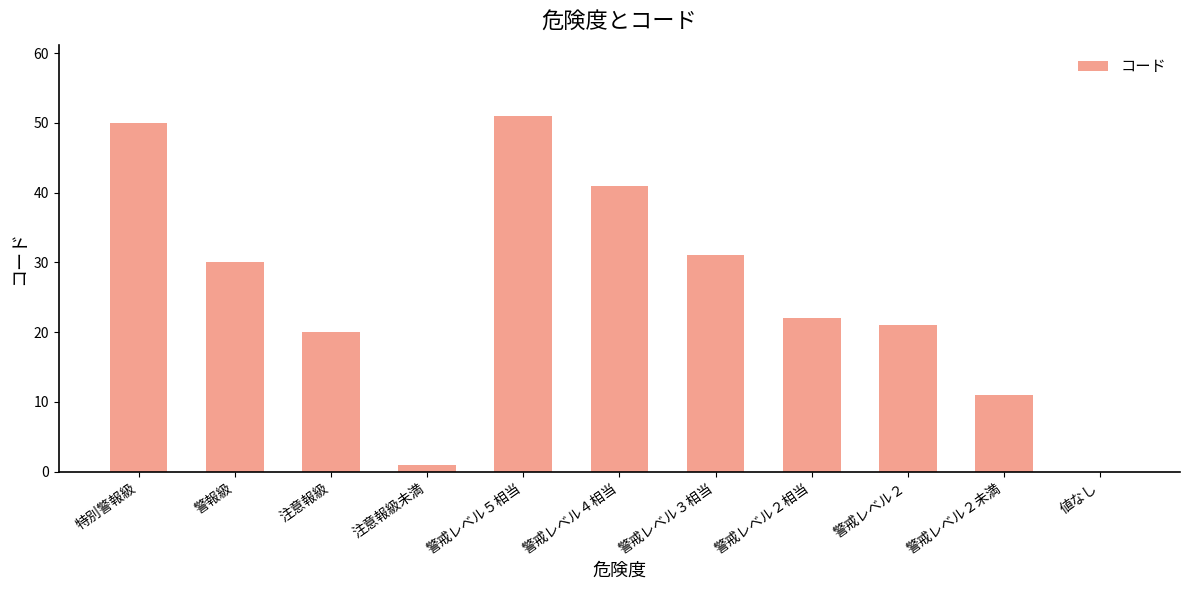

What is the difference between the values at 警戒レベル２ and 警戒レベル２相当?

1